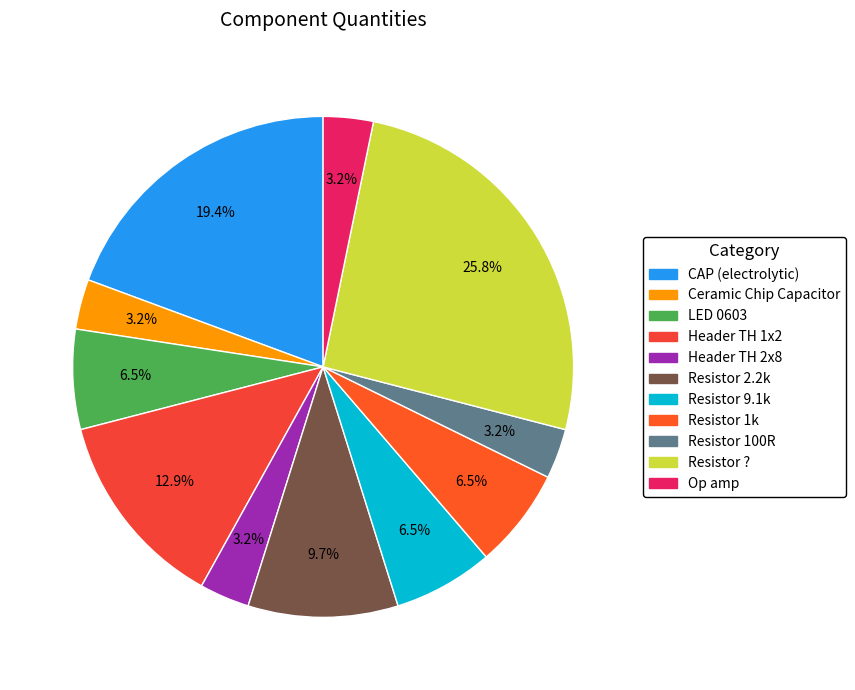

Does Resistor 9.1k represent more than half of the total?

No